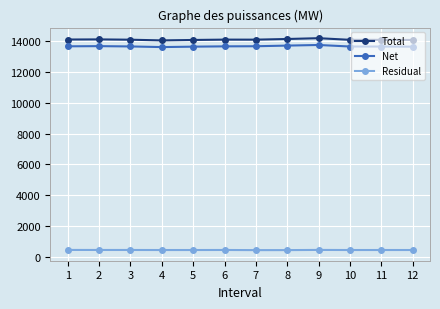

What is the spread (max minus min) of values at 2?

13678.2